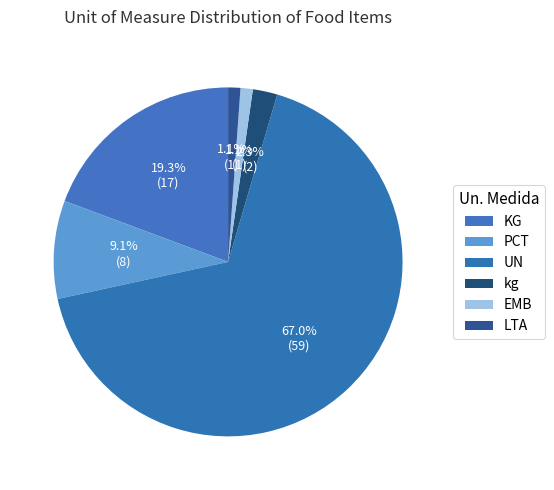

Does PCT account for over 50% of the chart?

No